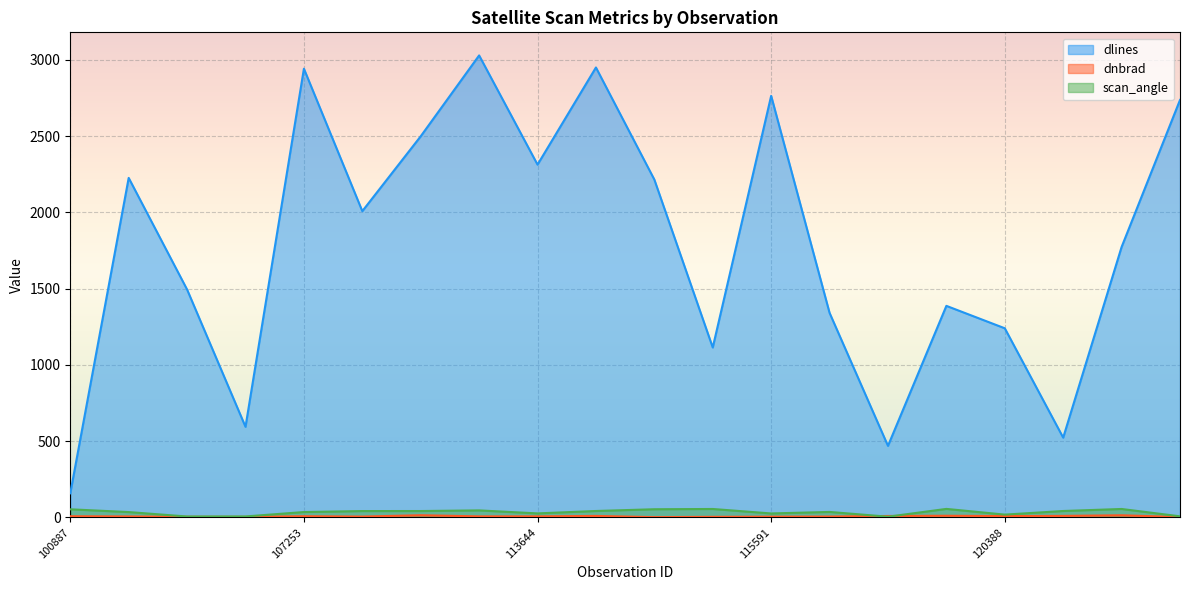

What is the difference between the highest and lowest values at 109184?

2002.6